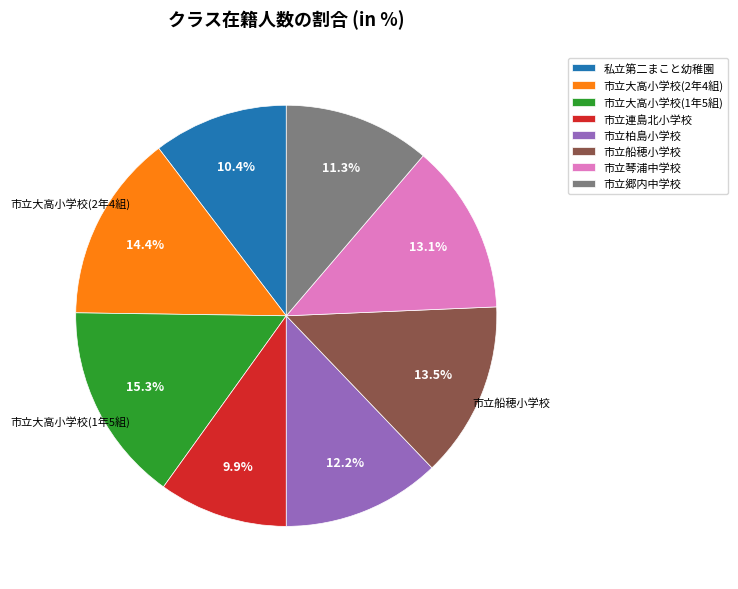

What is the largest slice in the pie chart?

市立大高小学校(1年5組)